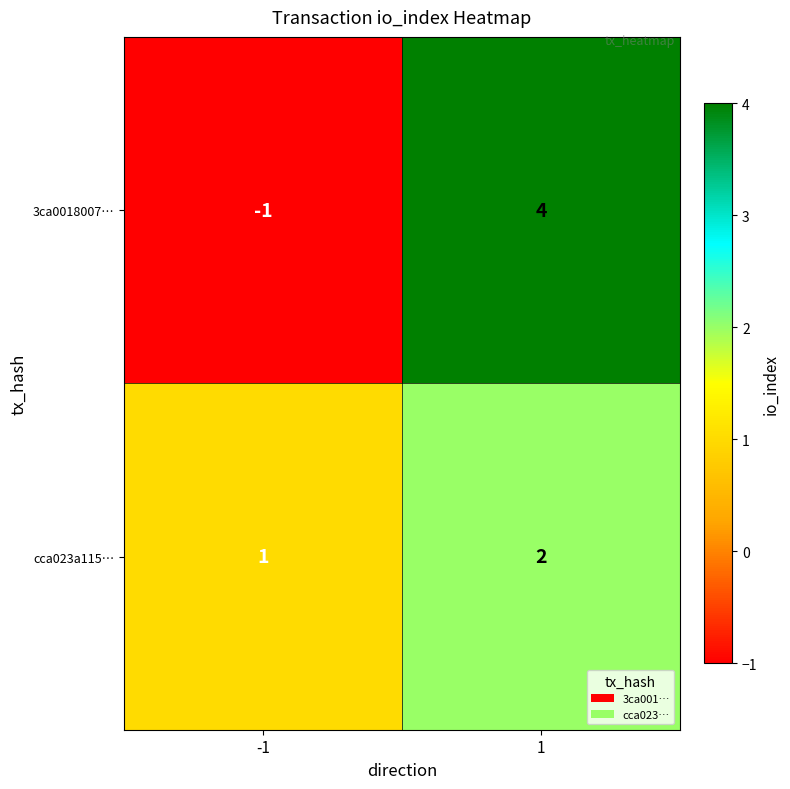

How many data points in 3ca0018007… are less than 4?

1